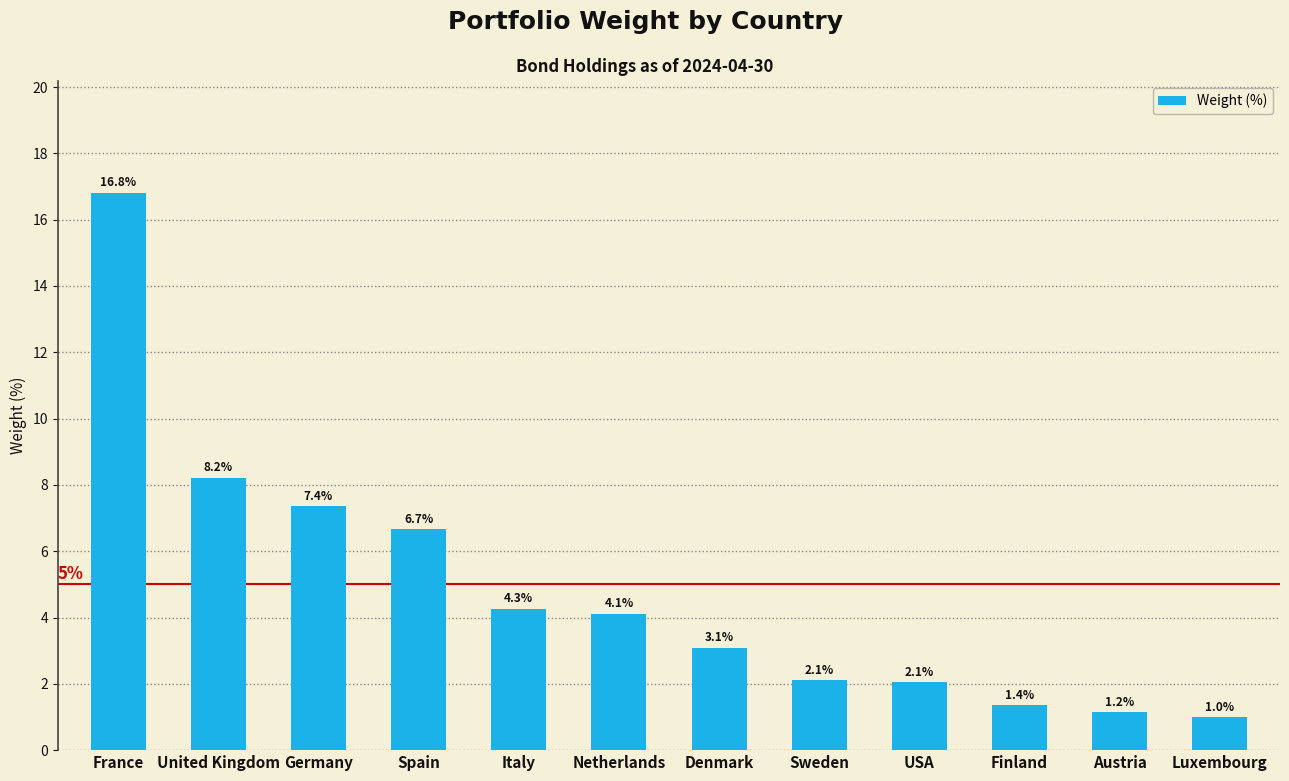

Where does the data first go above 4?

France